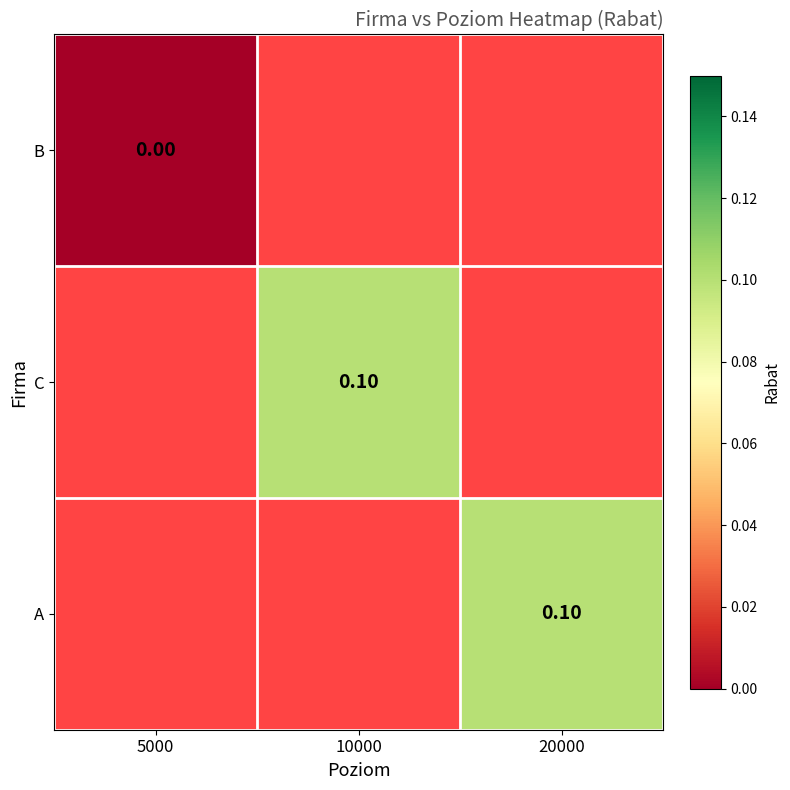

How many values in A are above zero?

1